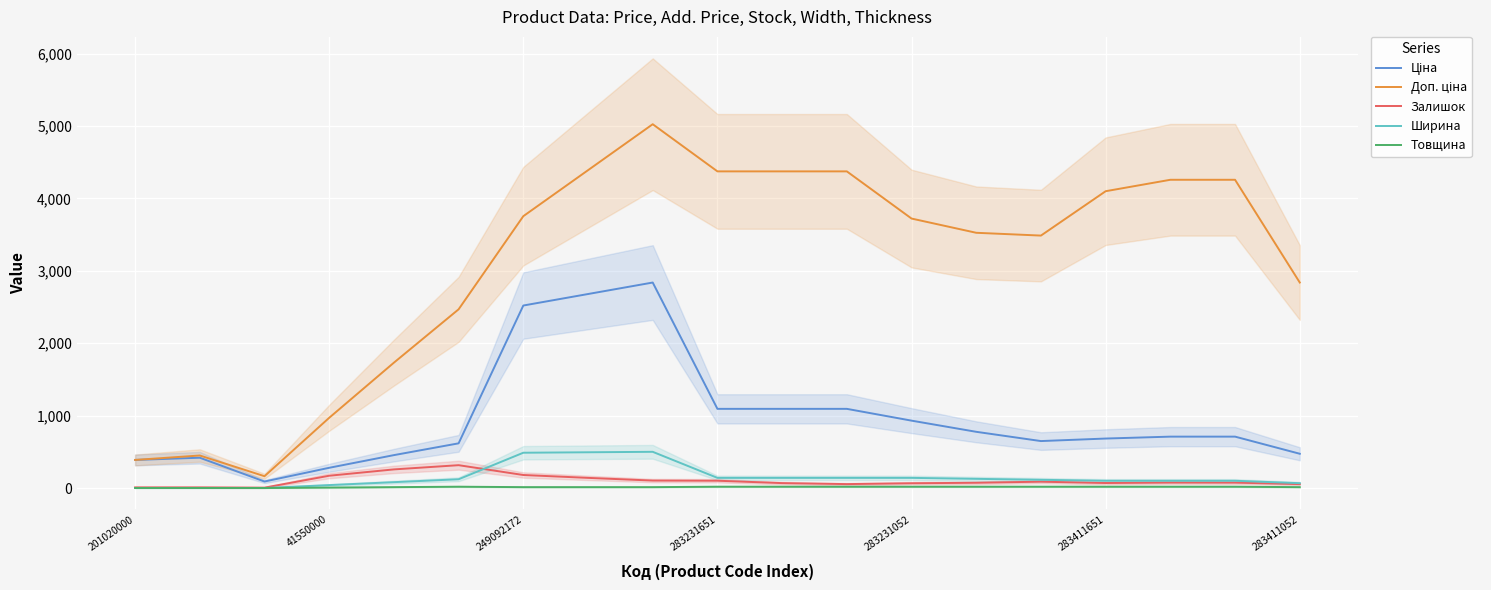

True or false: Залишок has more than 2 points higher than both neighbors.

True